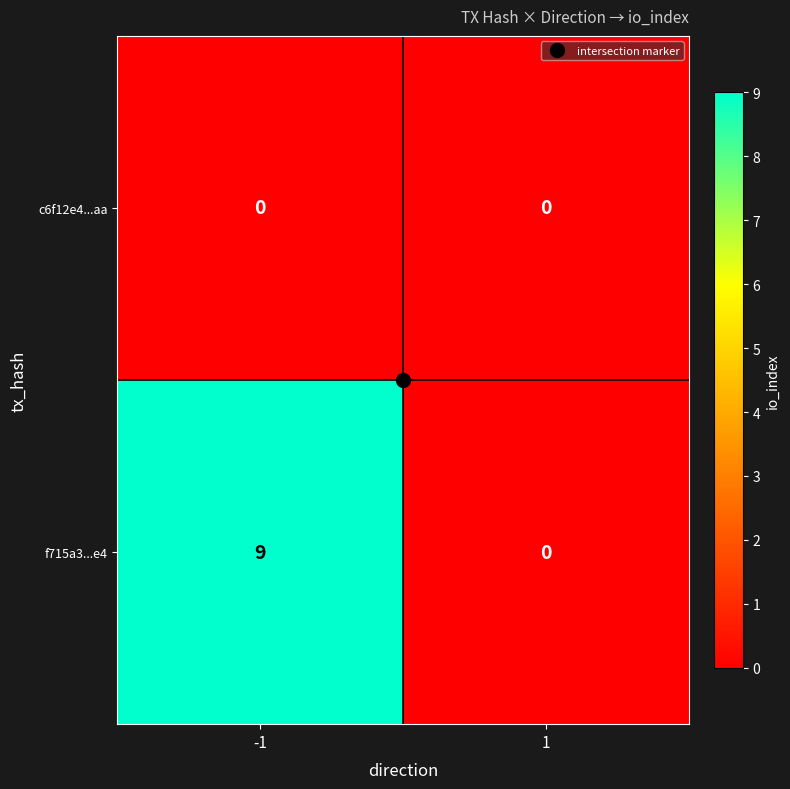

Rank the series by their average value, from lowest to highest.

c6f12e4...aa, f715a3...e4